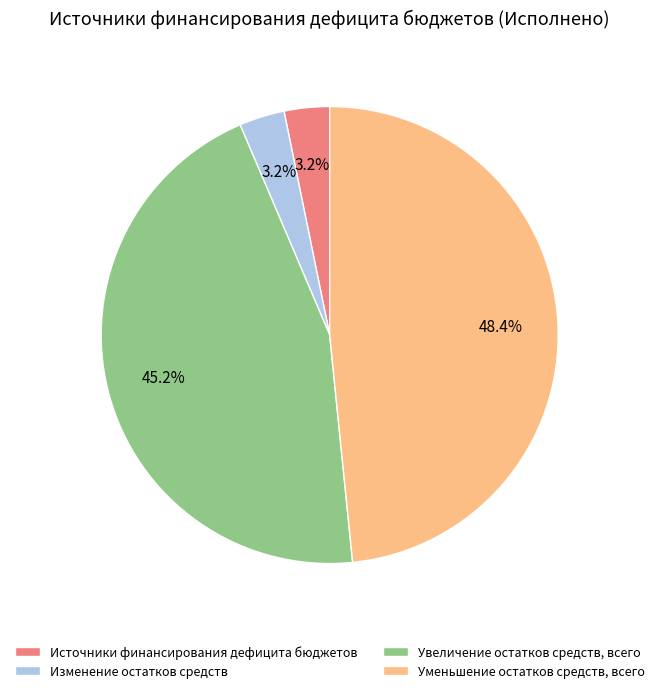

To the nearest percent, what is the difference between the largest and smallest slice percentages?

45%